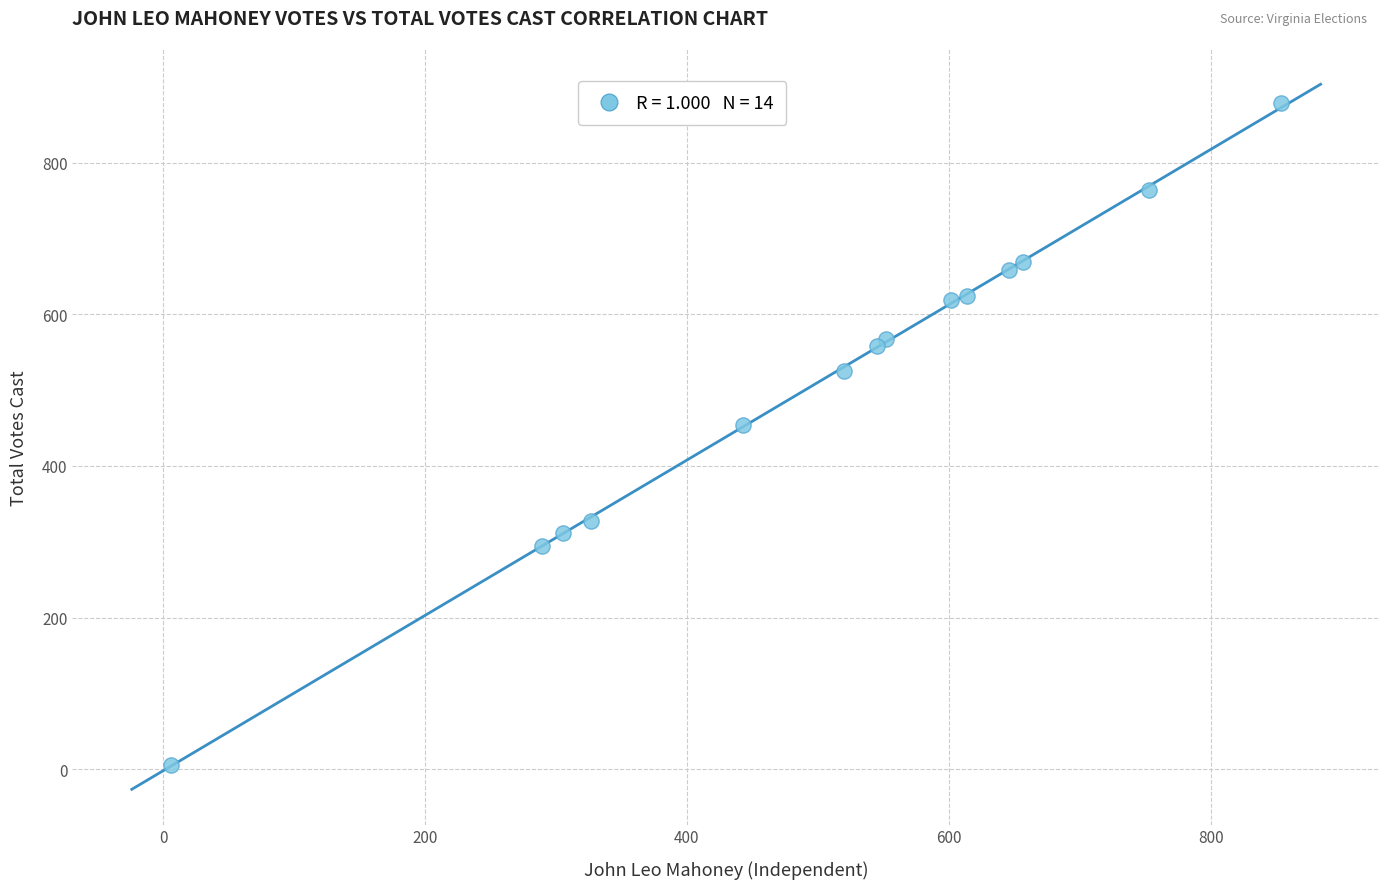

What Y value in the scatter plot is closest to 442?

454